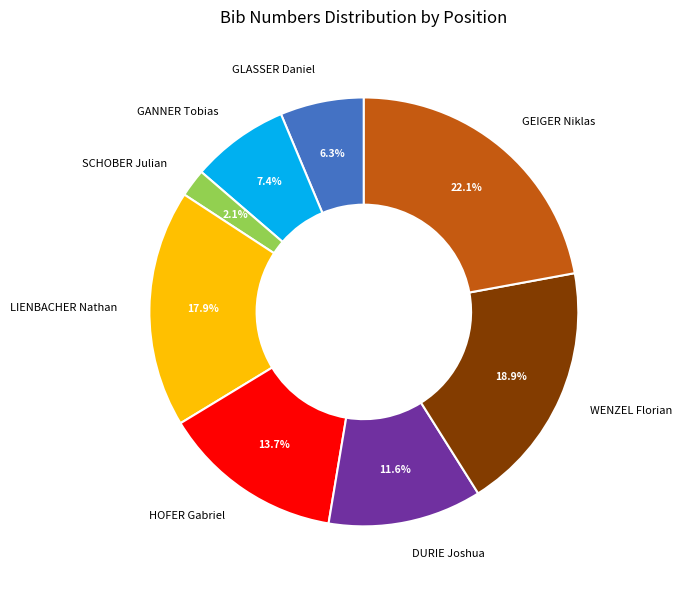

Approximately how many times larger is the value at GEIGER Niklas compared to GANNER Tobias?

3.0